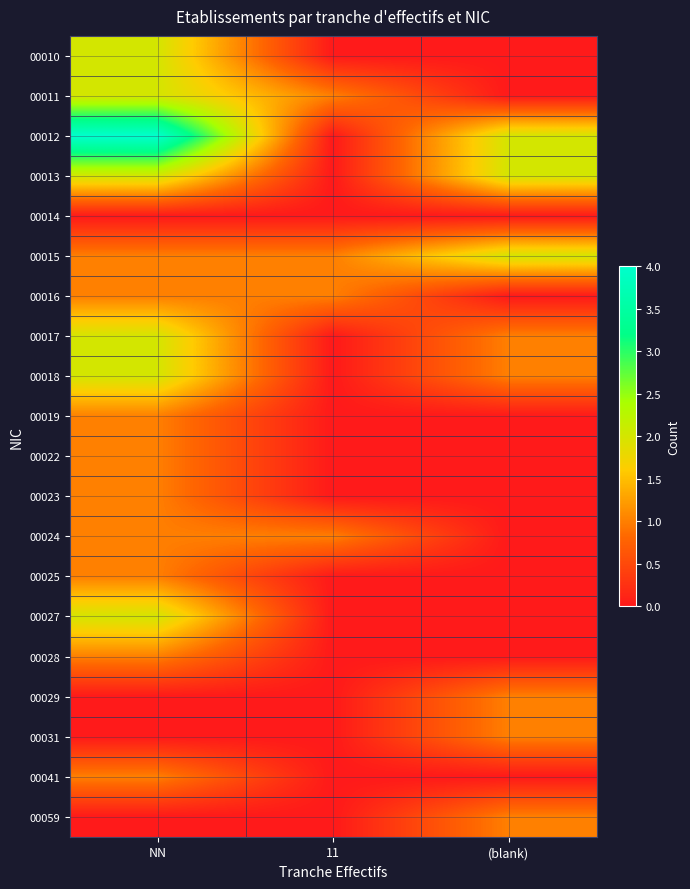

At how many categories does at least one series exceed 0?

3